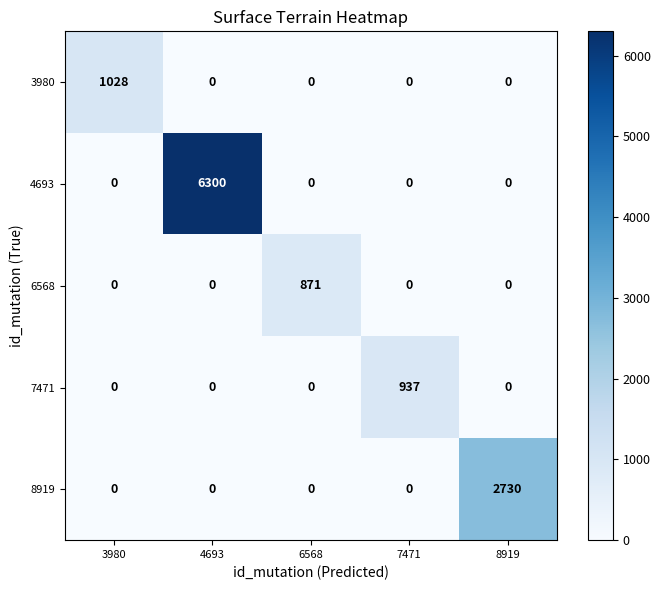

What is the difference between the maximum and minimum values in the 7471 series?

937